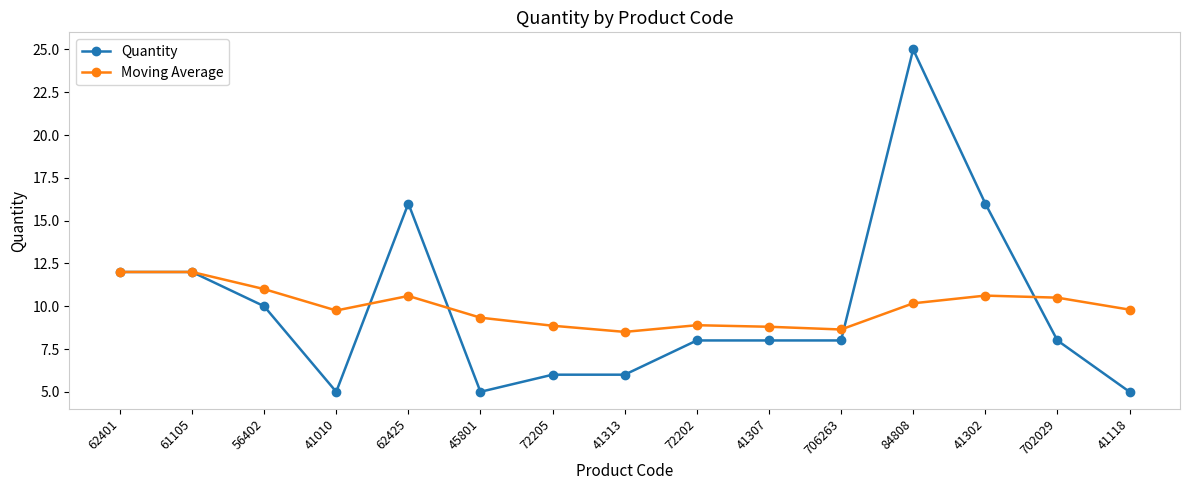

How many lines are shown in the chart?

2